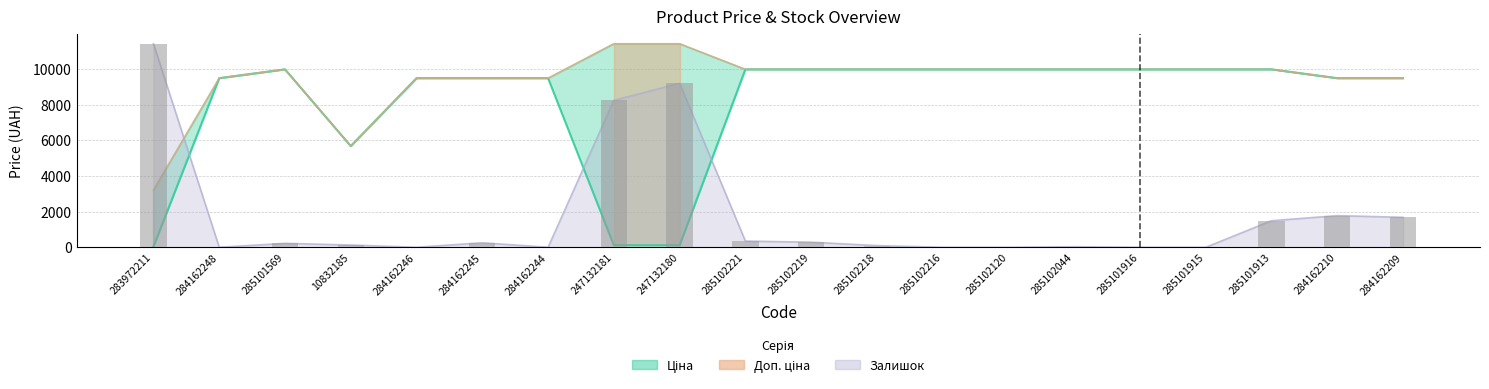

What is the maximum value shown in the chart?

11410.0